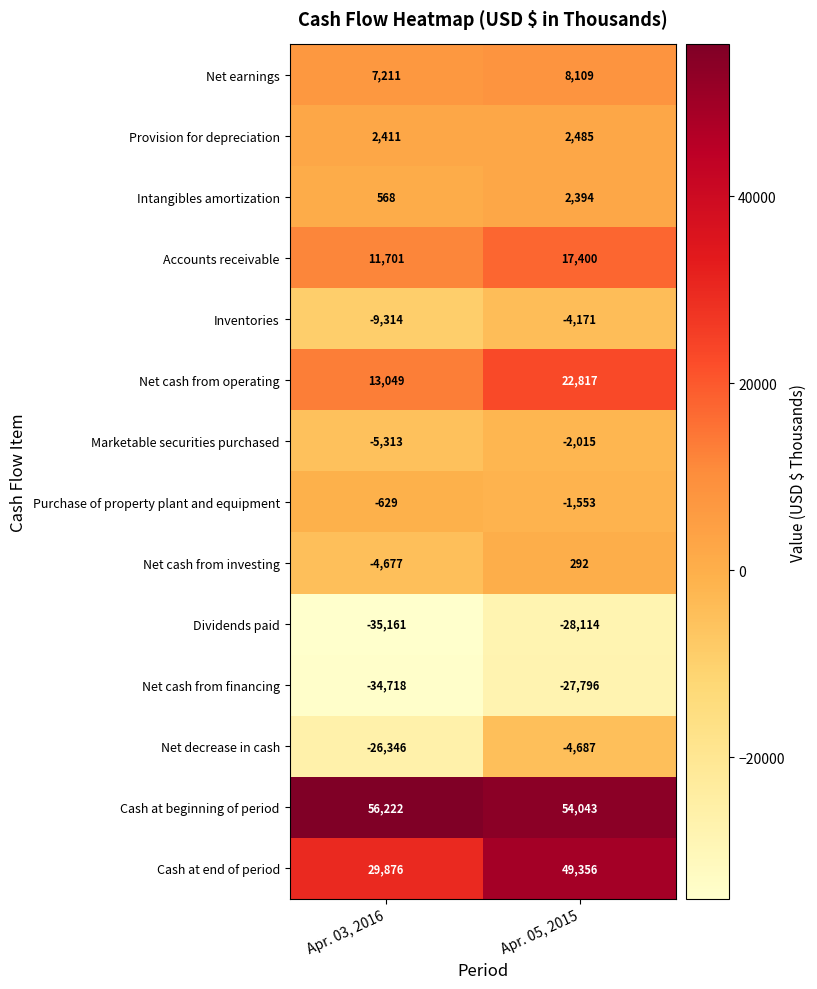

What is the difference between the maximum and minimum values in the Net cash from financing series?

6922